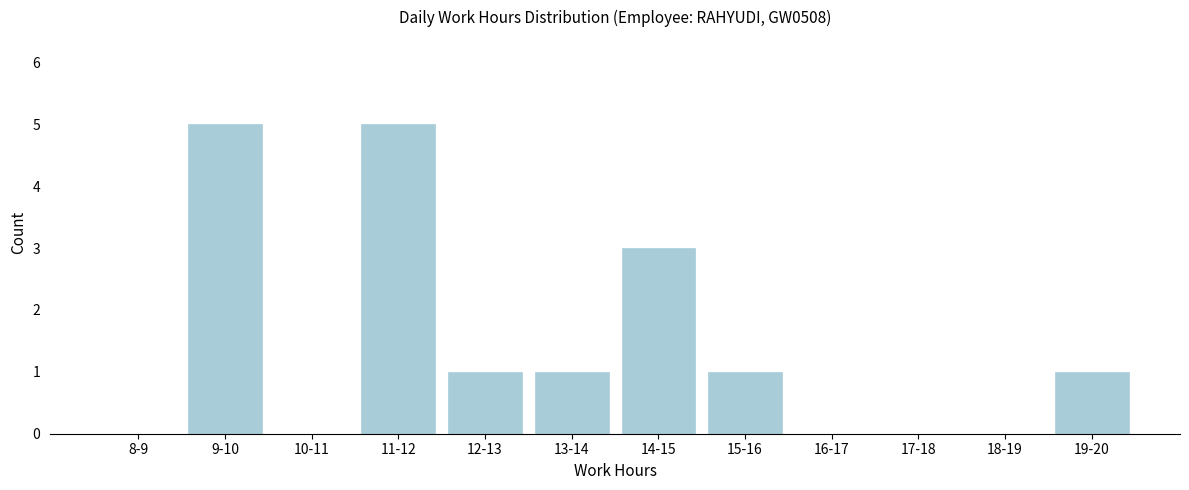

Reading left to right, transcribe all the data shown in this chart.

8-9=0	9-10=5	10-11=0	11-12=5	12-13=1	13-14=1	14-15=3	15-16=1	16-17=0	17-18=0	18-19=0	19-20=1